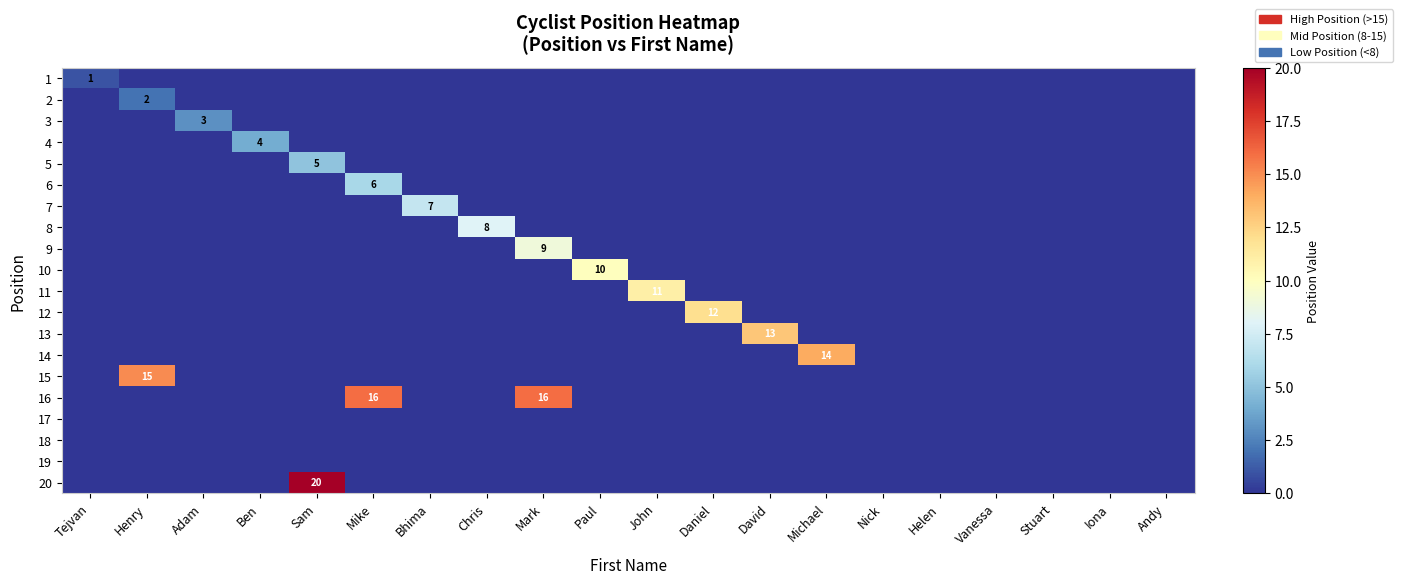

The value of 4 at Iona is -2. True or false?

False